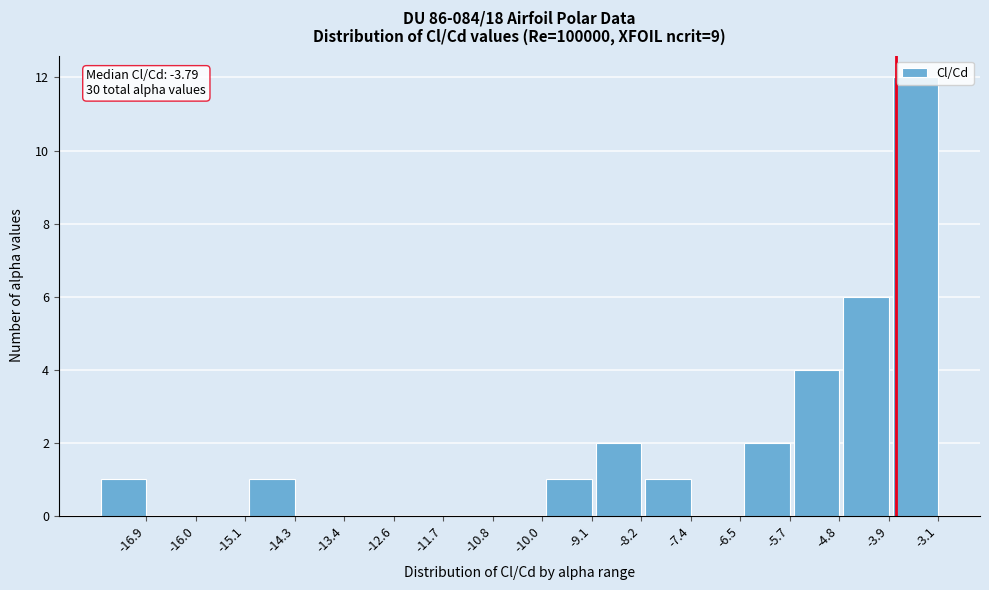

The value at -11.7 is 6. True or false?

False